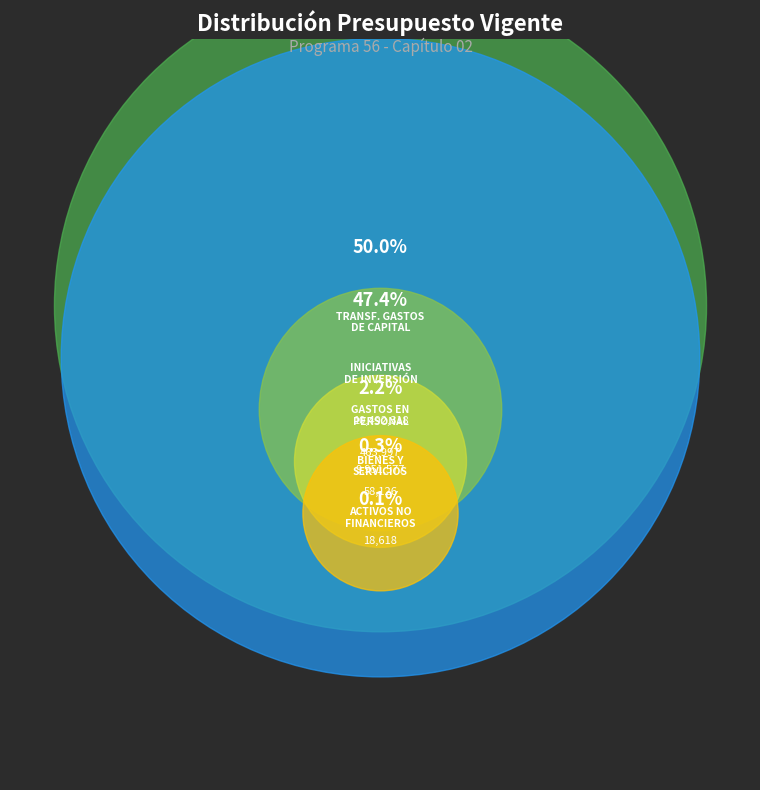

To the nearest percent, what percentage of the pie is INICIATIVAS DE INVERSIÓN?

47%